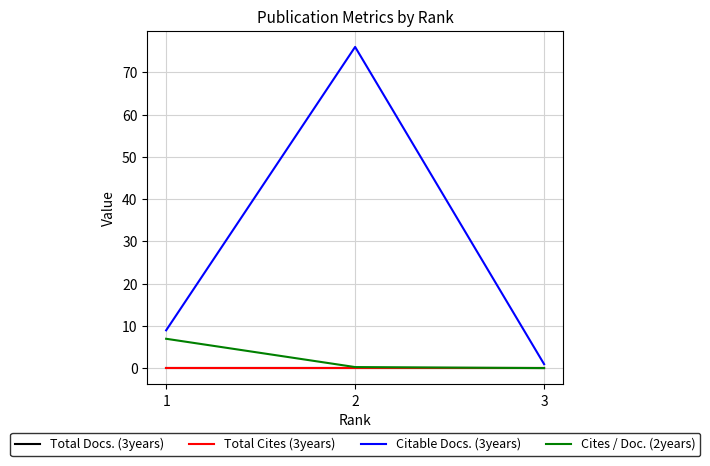

What is the value of the Cites / Doc. (2years) point at the 2nd from the left?

0.3